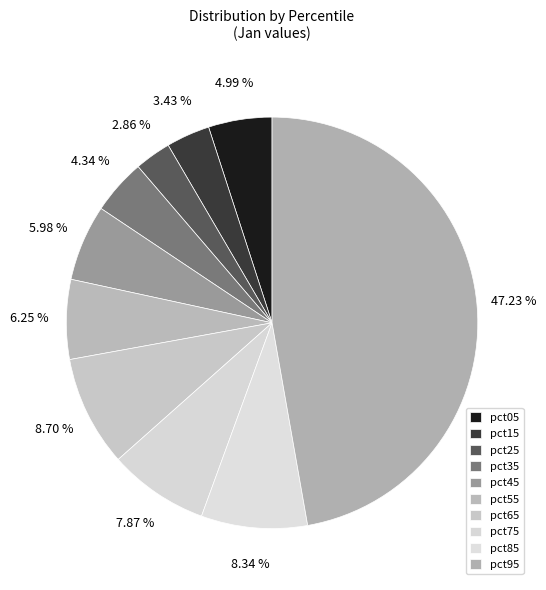

Which slice is the smallest?

pct25